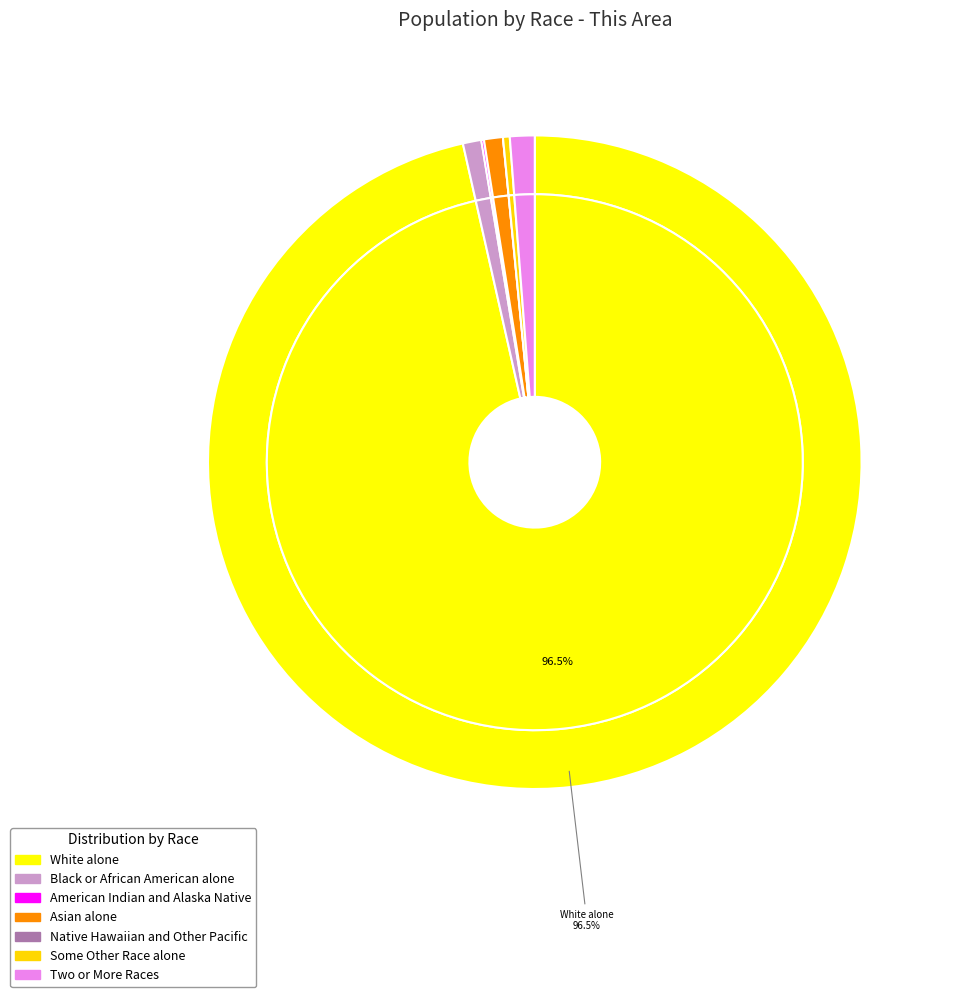

How much of the chart is everything except Two or More Races?

98.8%